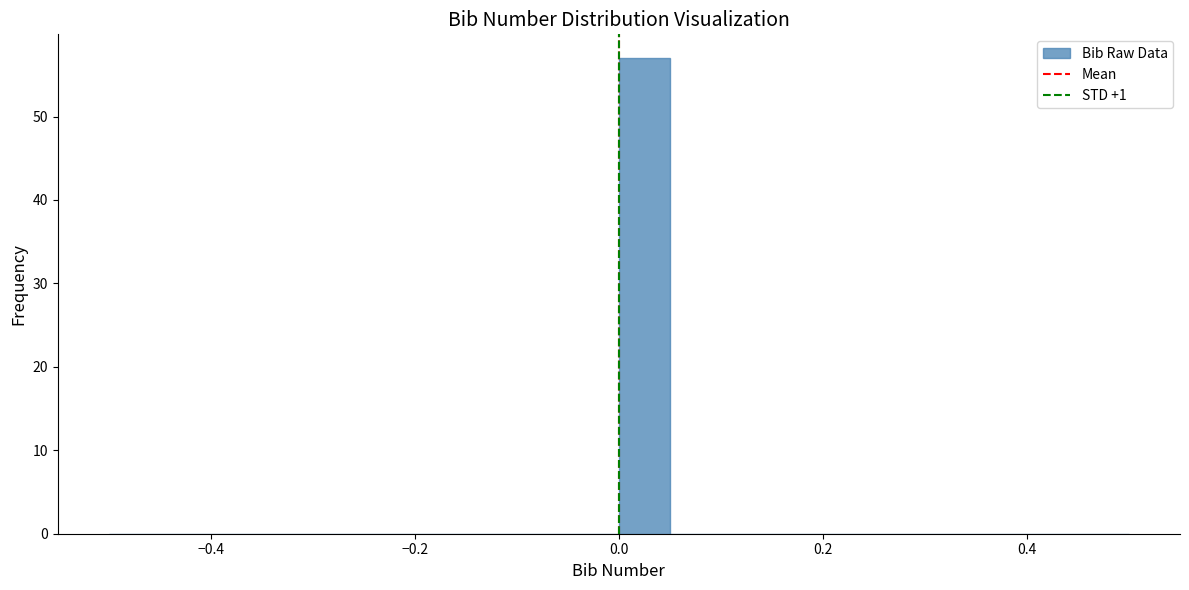

Read against the x-axis, roughly where is the centre of the tallest bar?

0.02